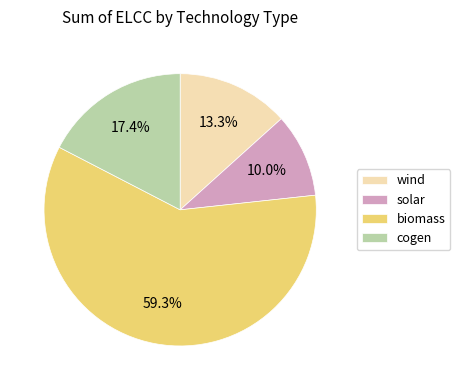

Is there any slice that represents more than half of the pie?

Yes